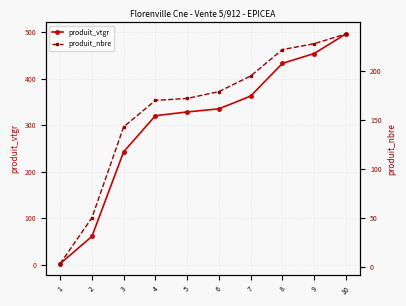

How many times do produit_vtgr and produit_nbre cross each other?

1